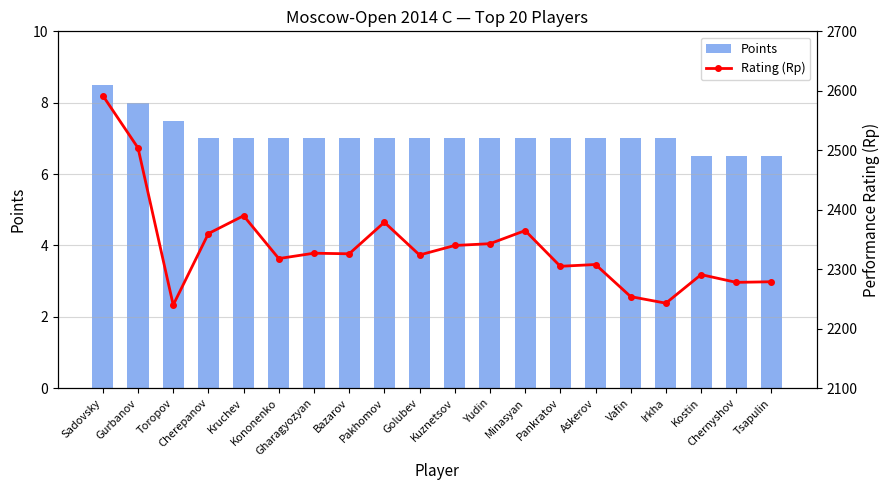

Which series has the widest spread of values?

Rating (Rp)